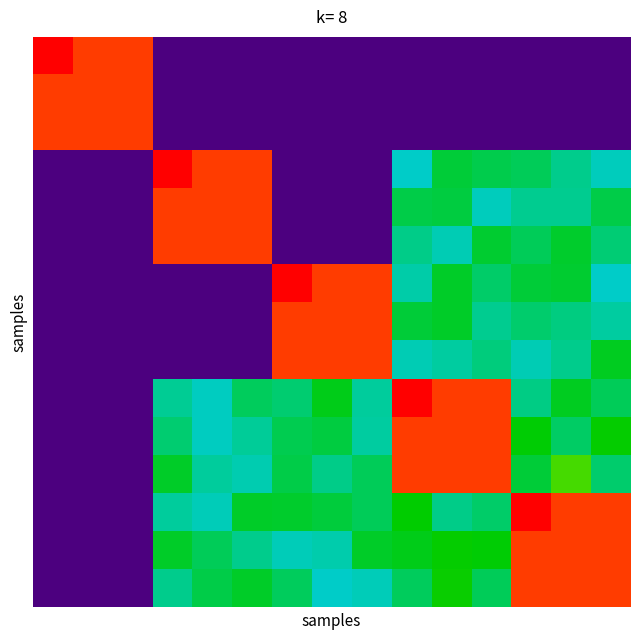

At which category is the sum across all series the highest?

10